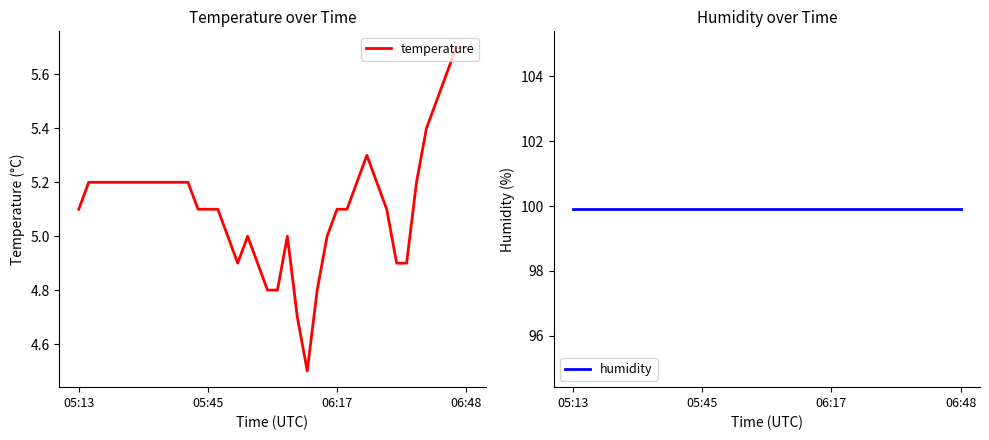

What is the total value across all series at 27?

105.0